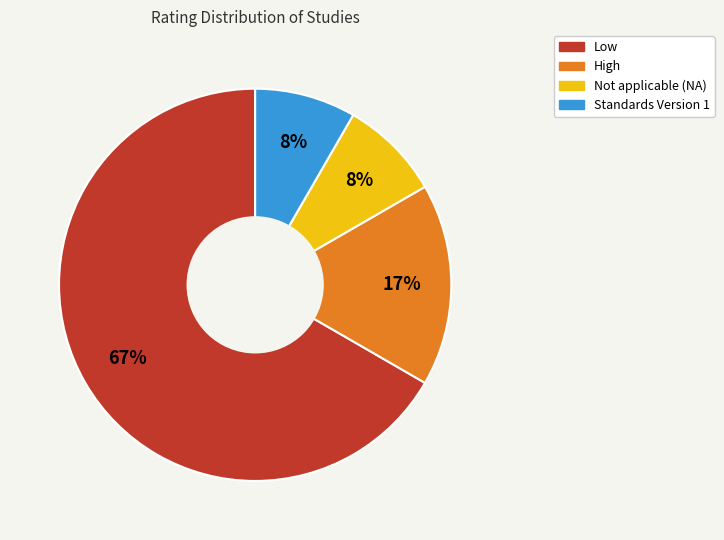

To the nearest percent, what portion does High represent?

17%